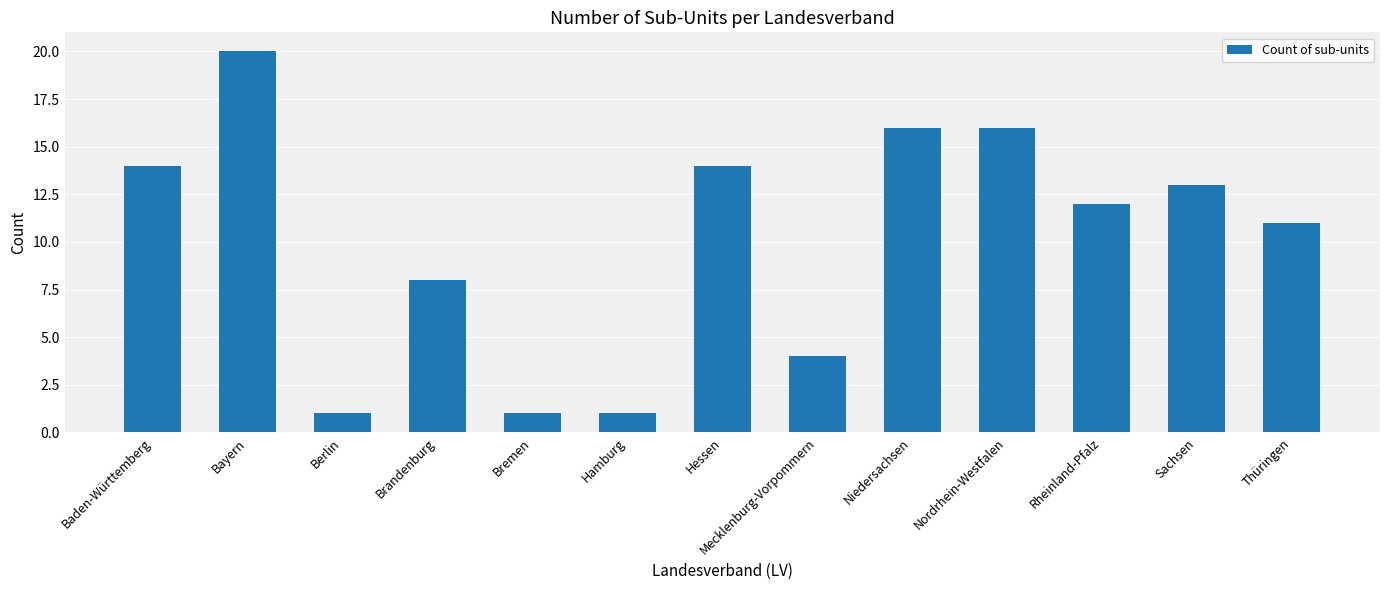

Where does the data first go above 12?

Baden-Württemberg